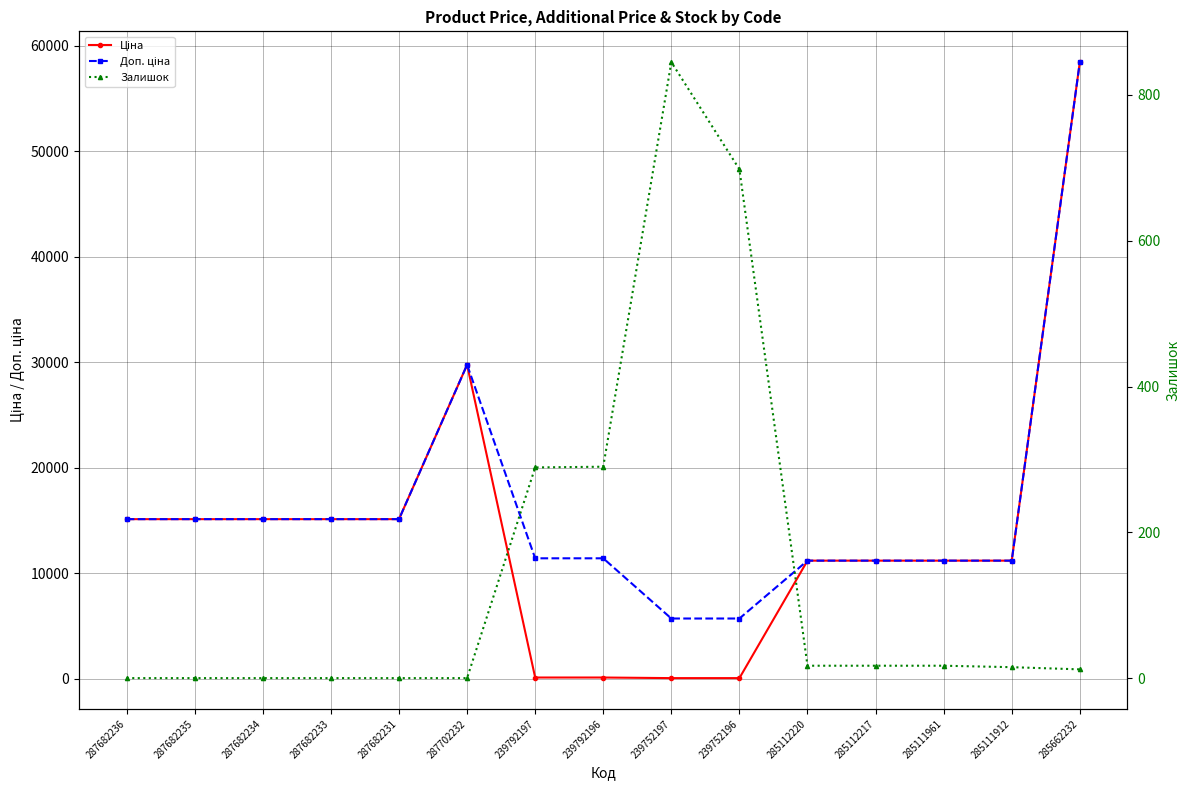

At which category is the sum across all series the highest?

285662232